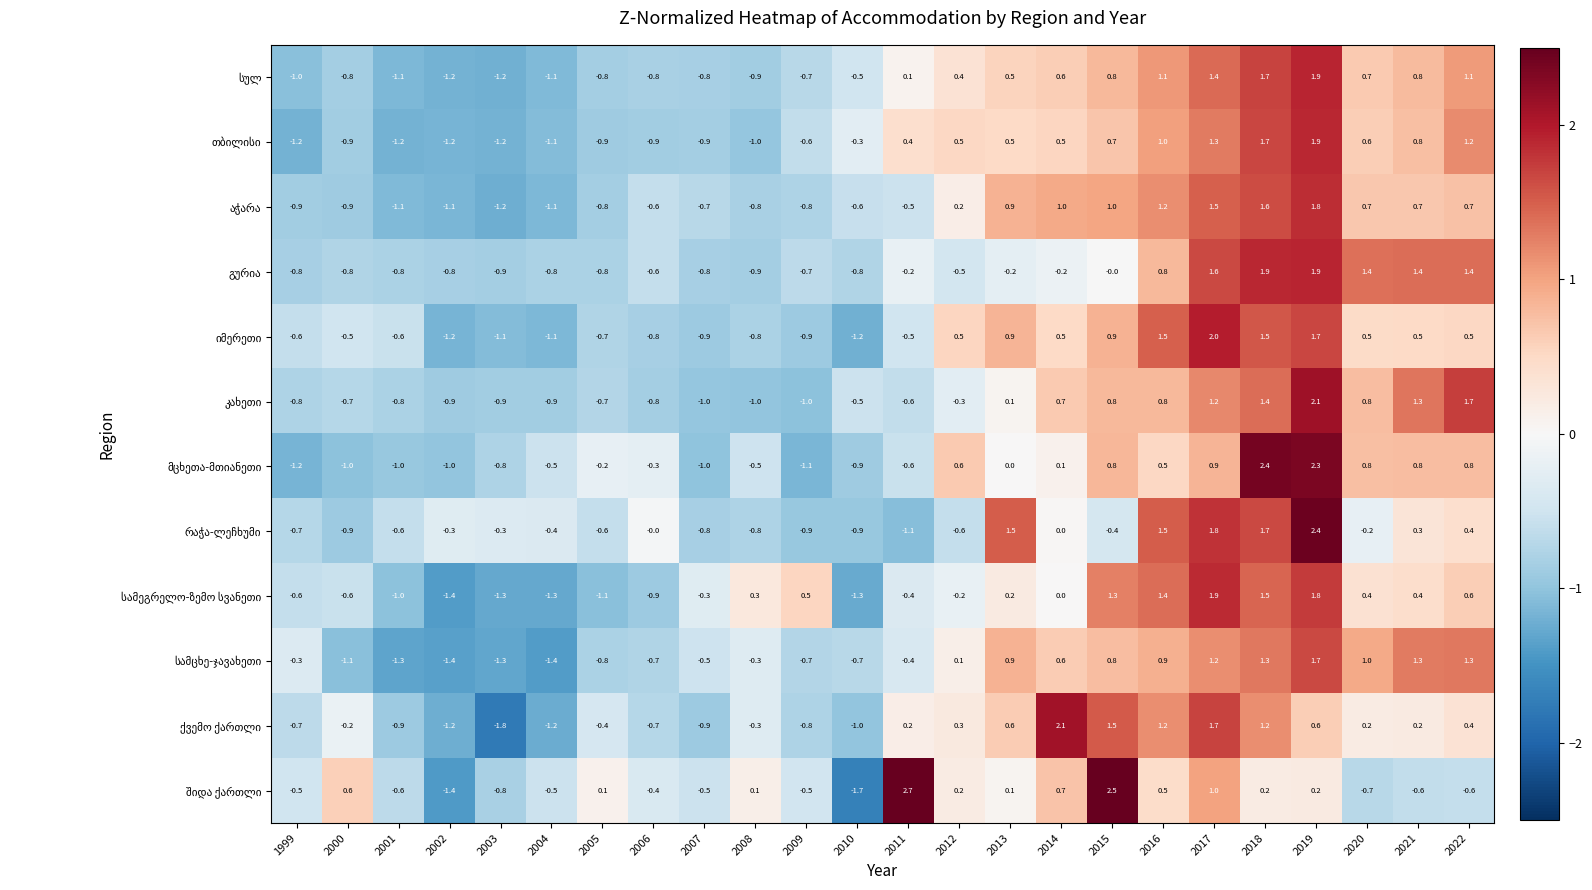

Which category has the highest value across all series?

2011